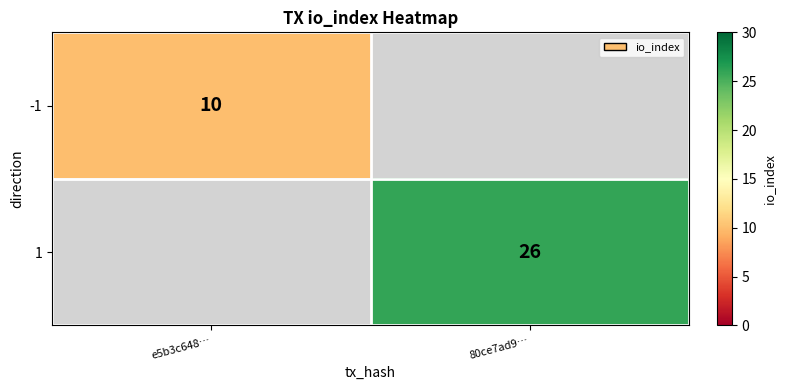

The value of 1 at 80ce7ad9… is 47. True or false?

False